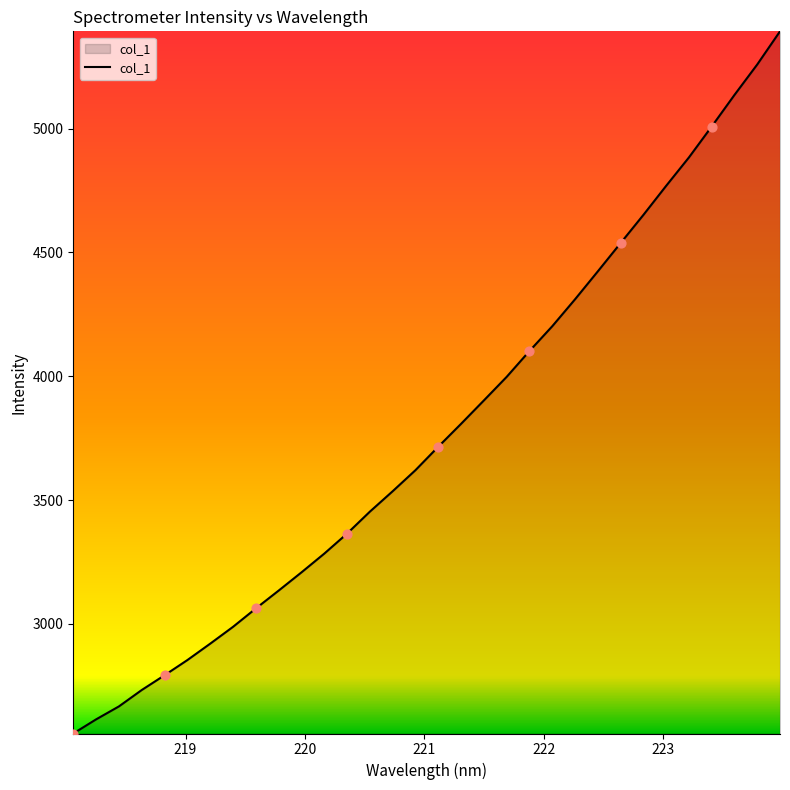

What is the smallest value displayed?

2557.7